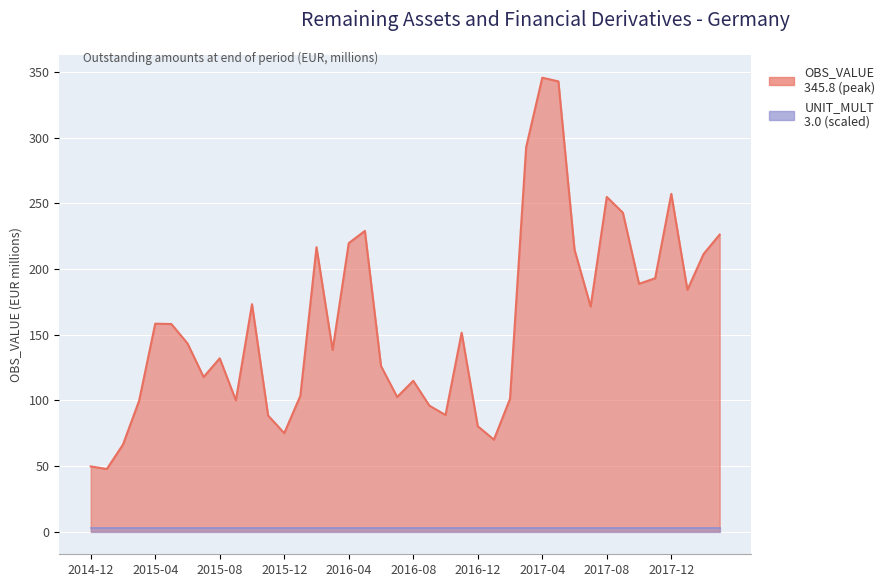

The chart shows a value of 196.7 at 2015-07. True or false?

False